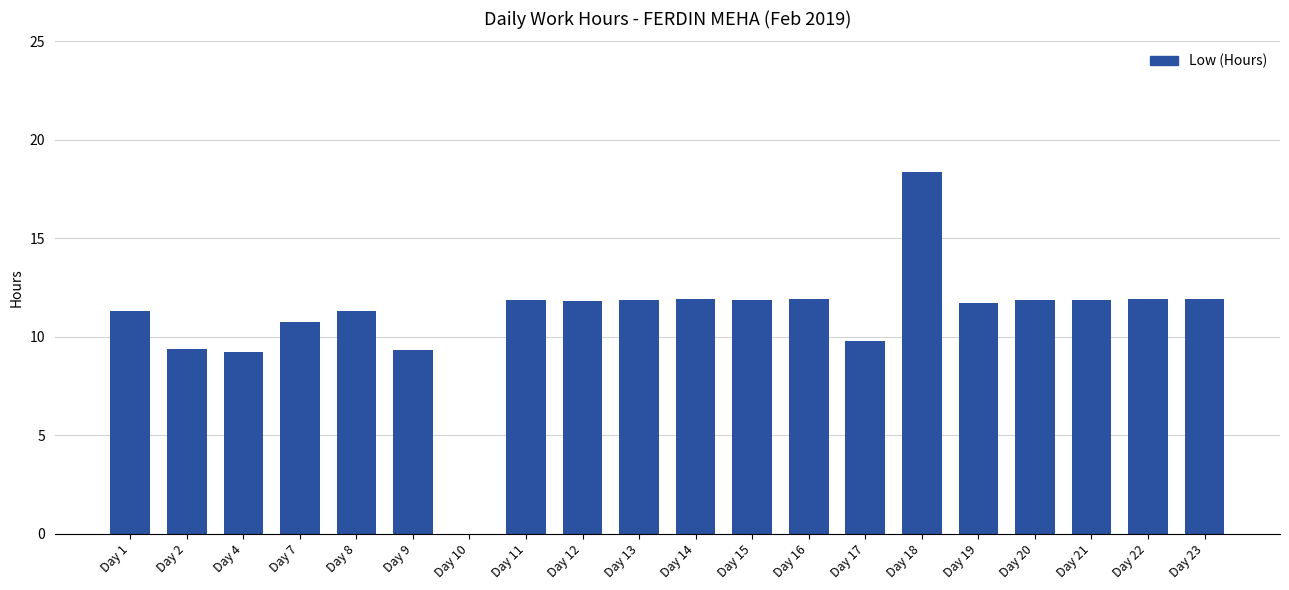

What is the sum of all values?

219.9